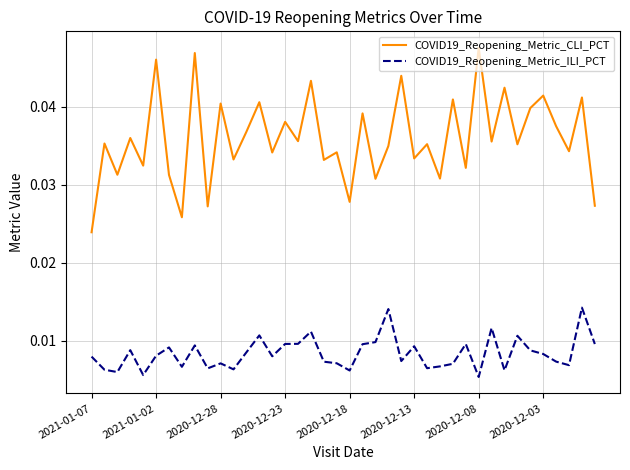

True or false: COVID19_Reopening_Metric_CLI_PCT and COVID19_Reopening_Metric_ILI_PCT intersect in this chart.

False